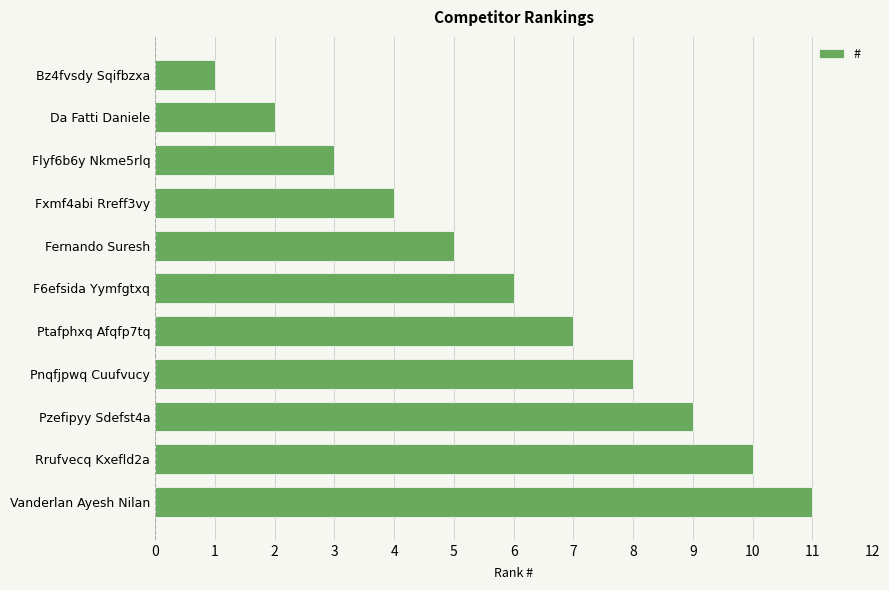

What is the difference between the maximum and minimum values?

10